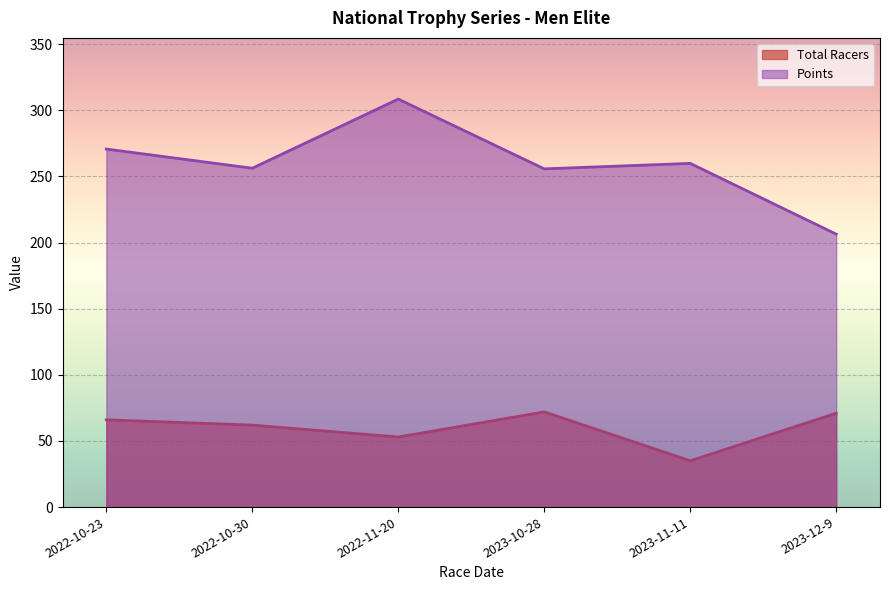

True or false: Points has a value of 338.2 at 2023-12-9.

False